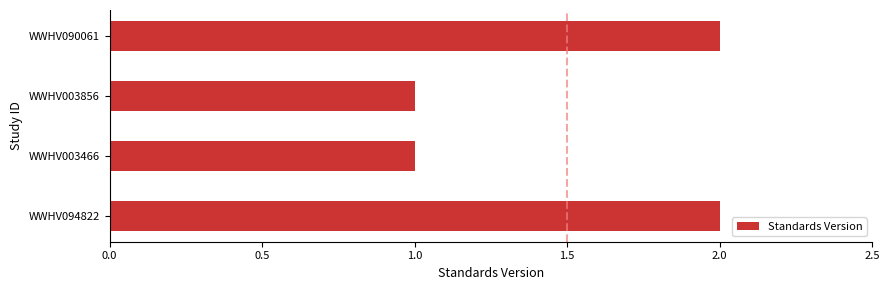

What is the sum of all values?

6